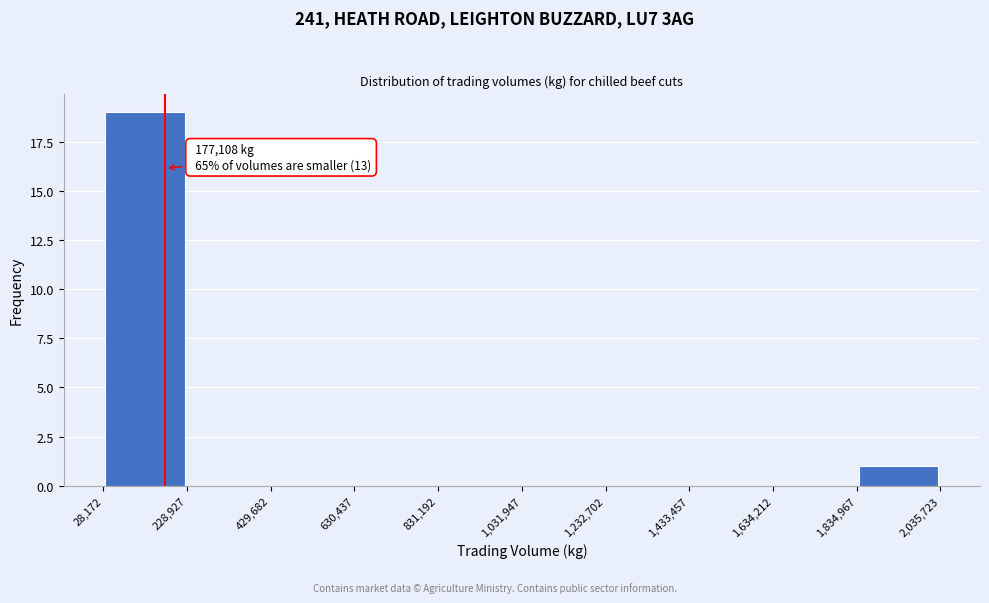

Over which range of the x-axis is the bar tallest?

28,172 to 228,927